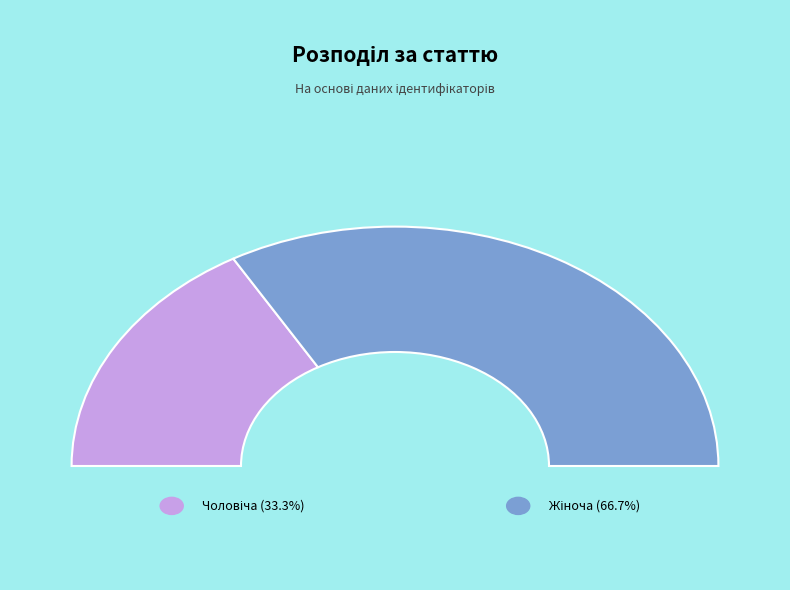

To the nearest percent, what percentage of the pie is Жіноча?

67%